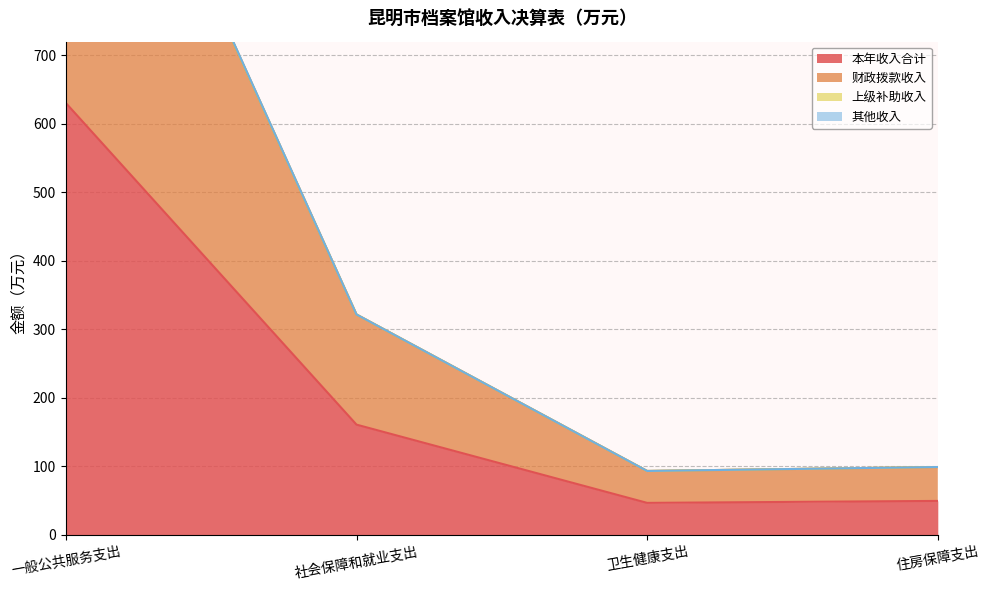

Which category has the lowest value in the 其他收入 series?

卫生健康支出